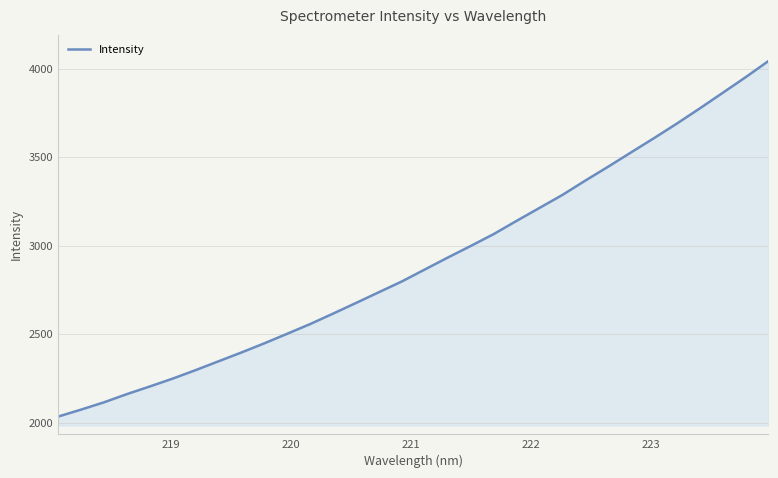

What is the smallest value displayed?

2034.3